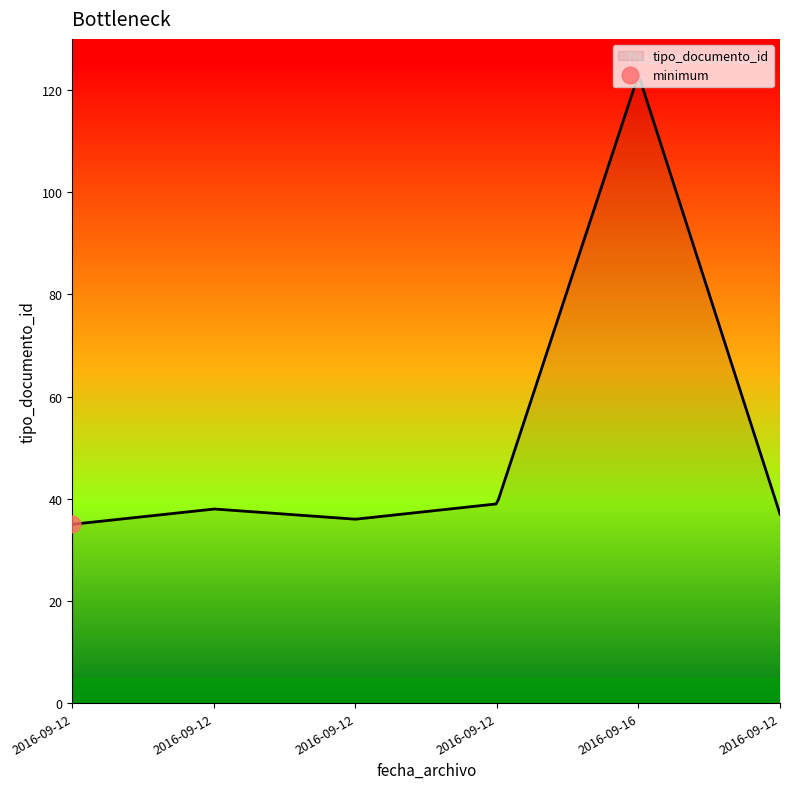

Reading left to right, list all the values displayed in this chart.

35	38	36	39	123	37